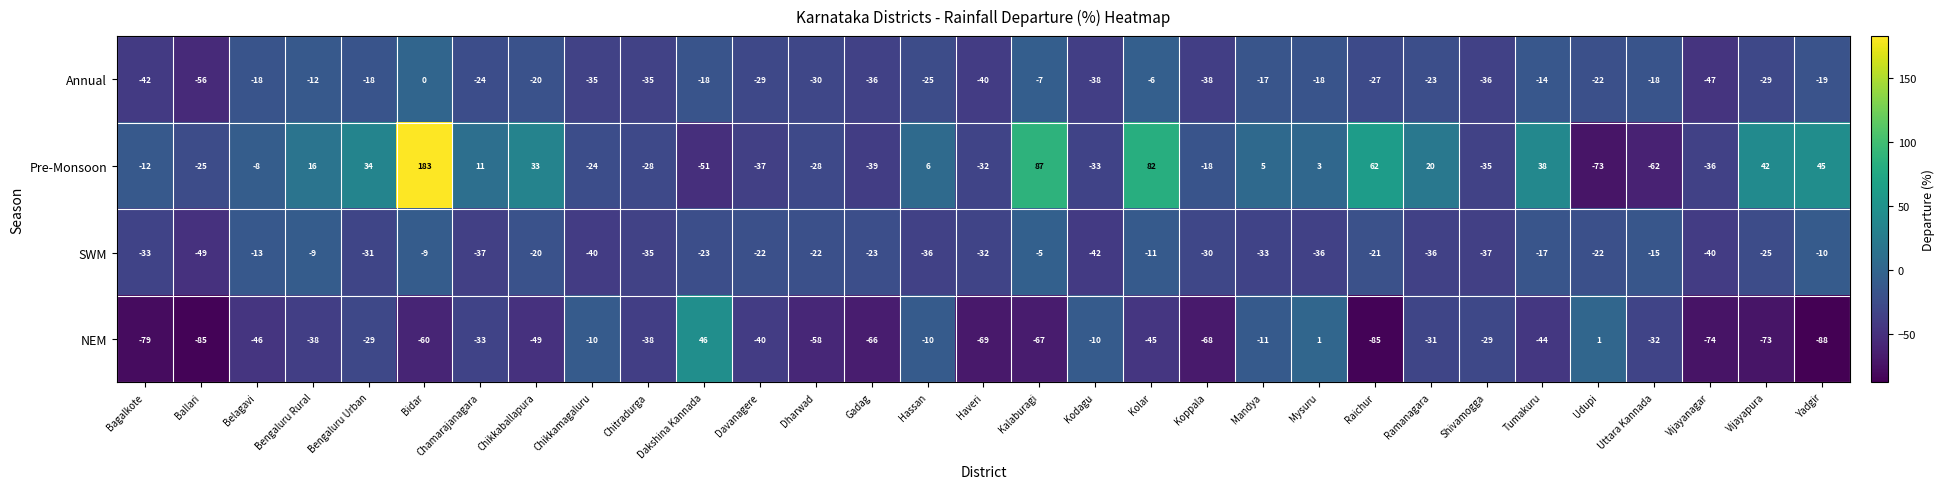

What is the difference between the maximum and minimum values in the SWM series?

44